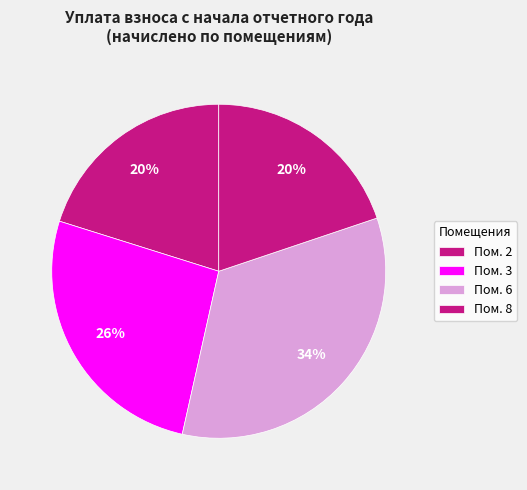

How many segments does this pie chart have?

4